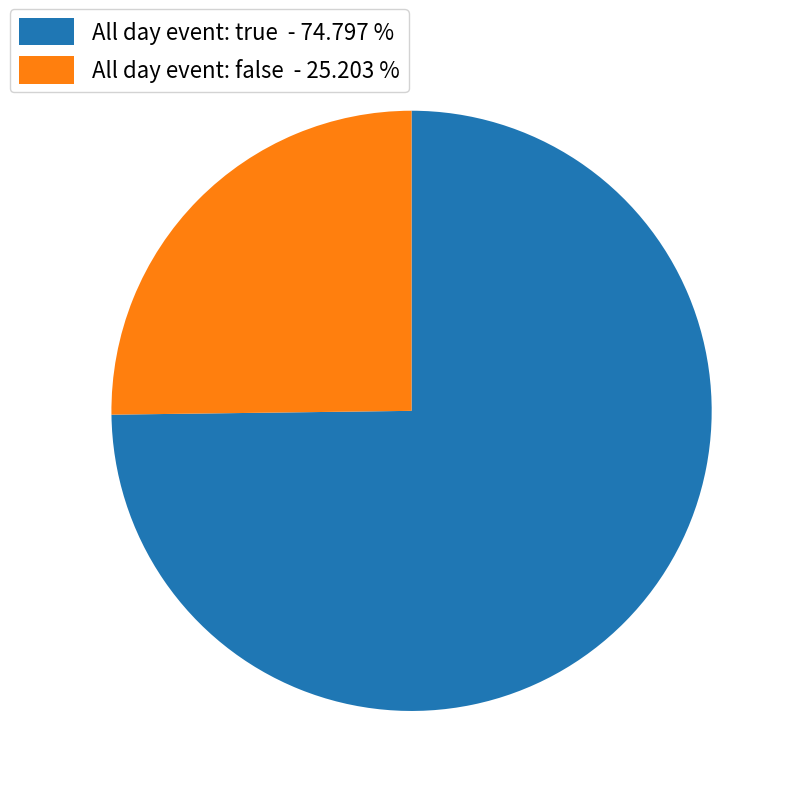

How many segments does this pie chart have?

2